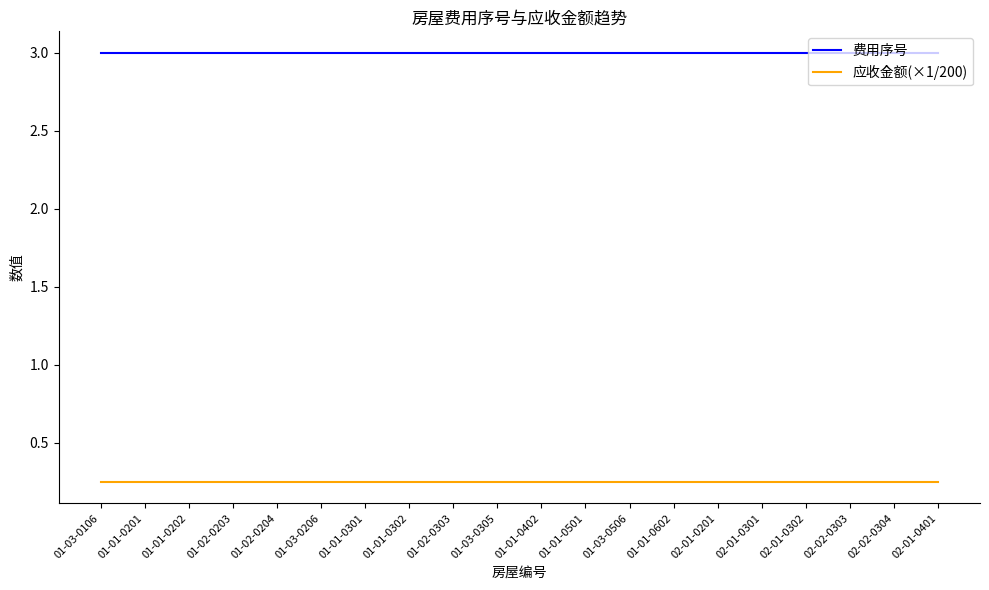

True or false: 费用序号 and 应收金额(×1/200) intersect in this chart.

False